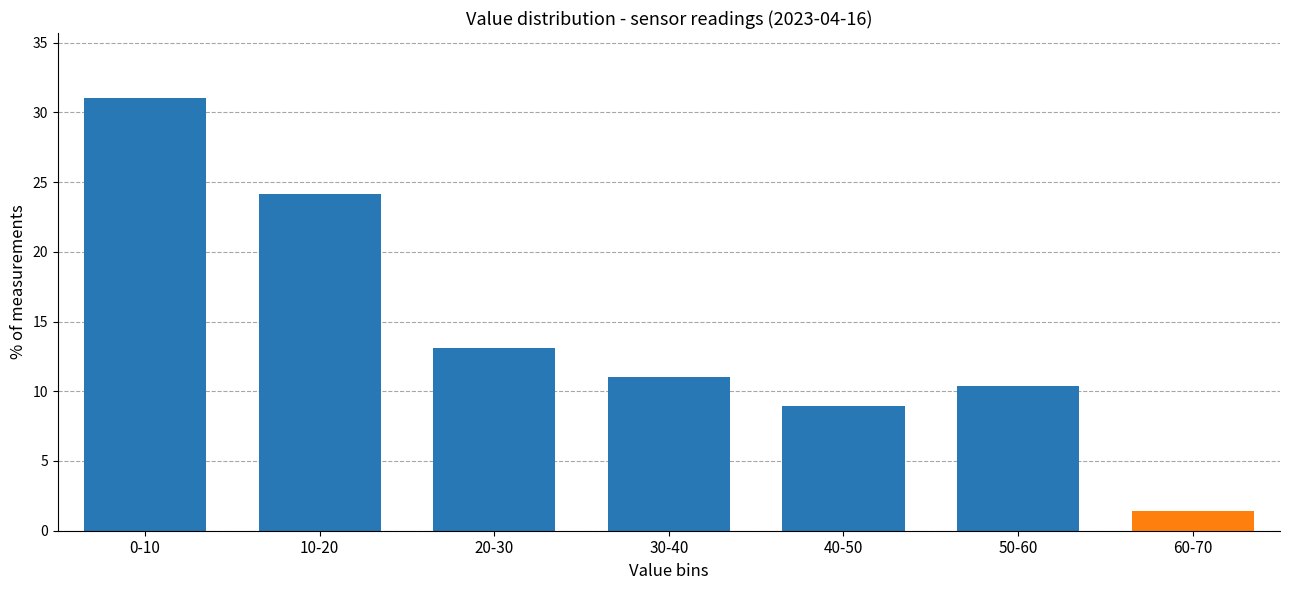

Reading left to right, extract all data points from this chart.

0-10=31.0	10-20=24.1	20-30=13.1	30-40=11.0	40-50=9.0	50-60=10.3	60-70=1.4